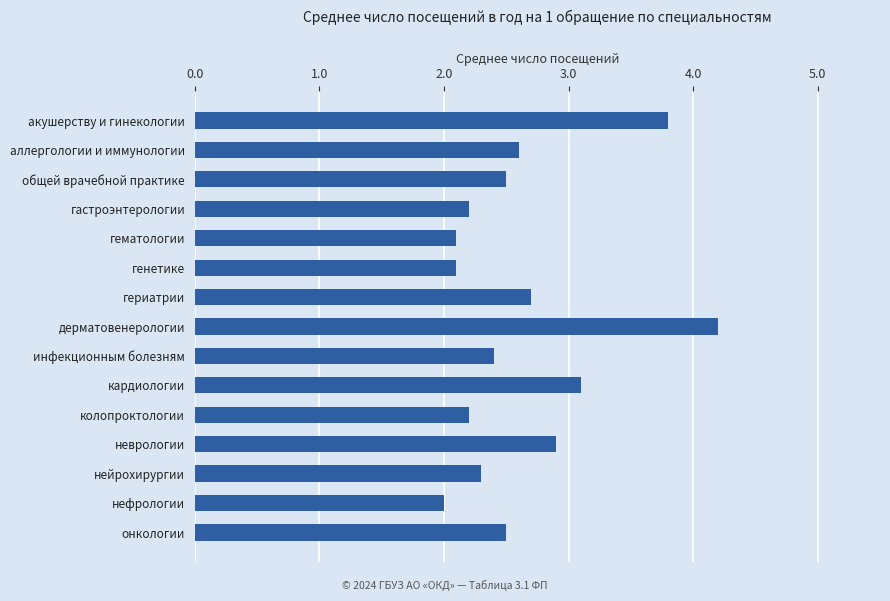

What value does the data have at акушерству и гинекологии?

3.8